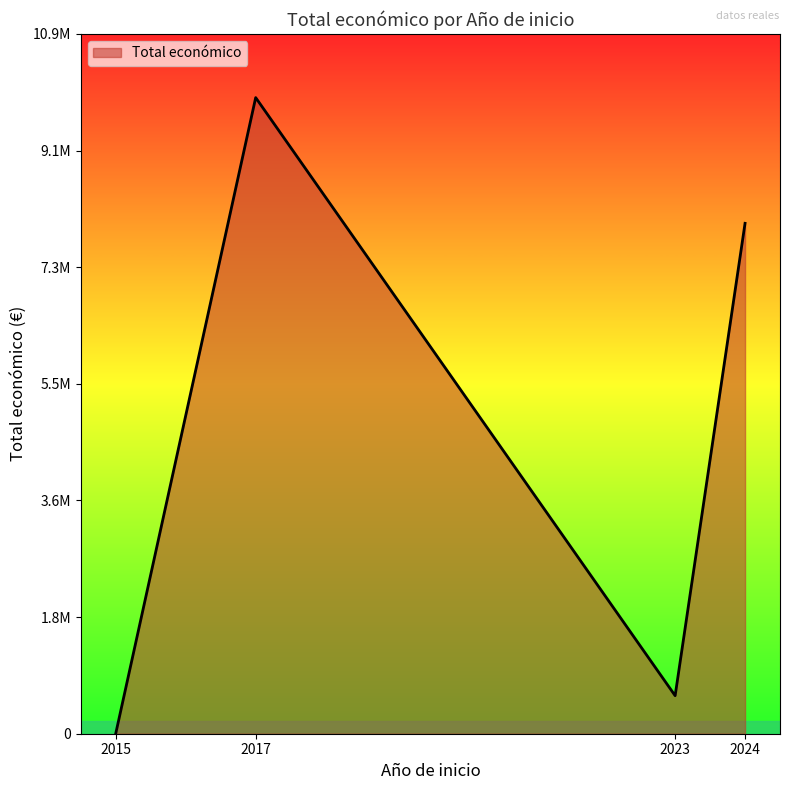

What is the difference between the second highest and second lowest values?

7346472